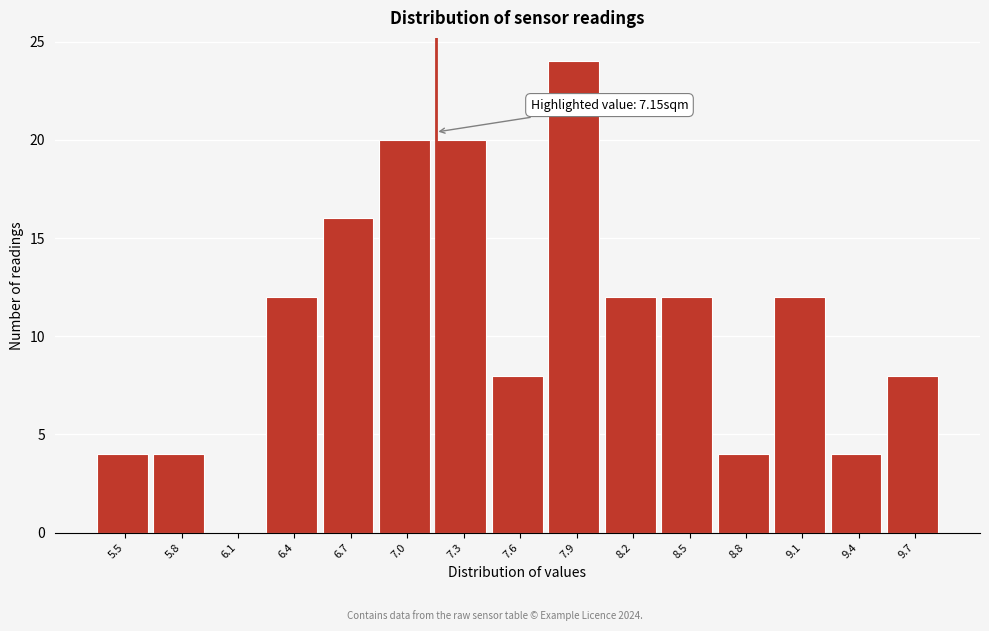

Over which range of the x-axis is the bar tallest?

7.75 to 8.05